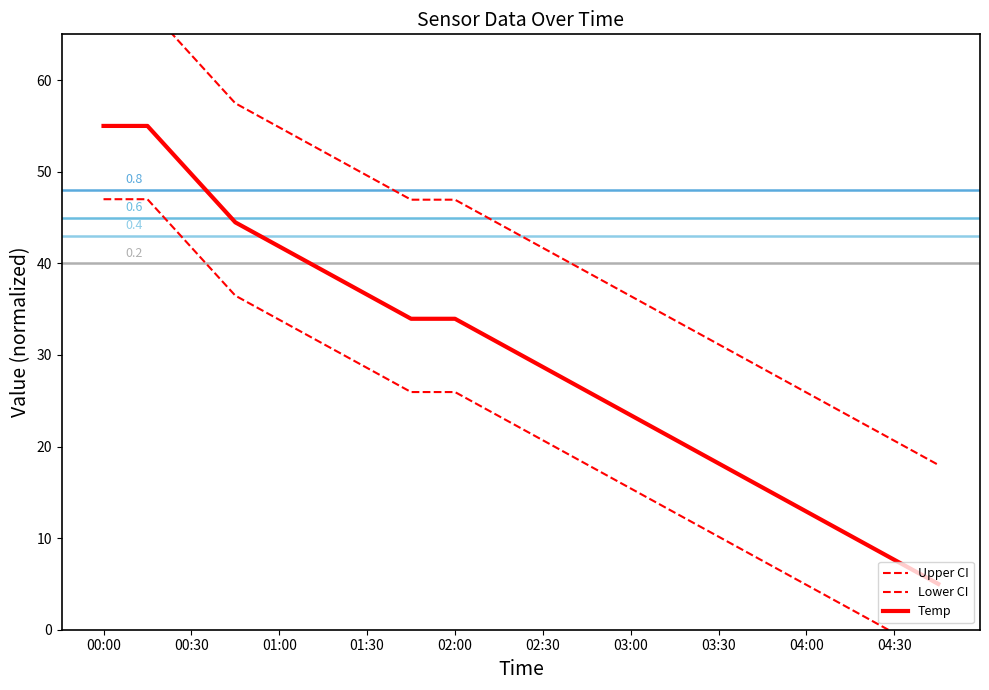

What is the highest value of the Temp series?

55.0